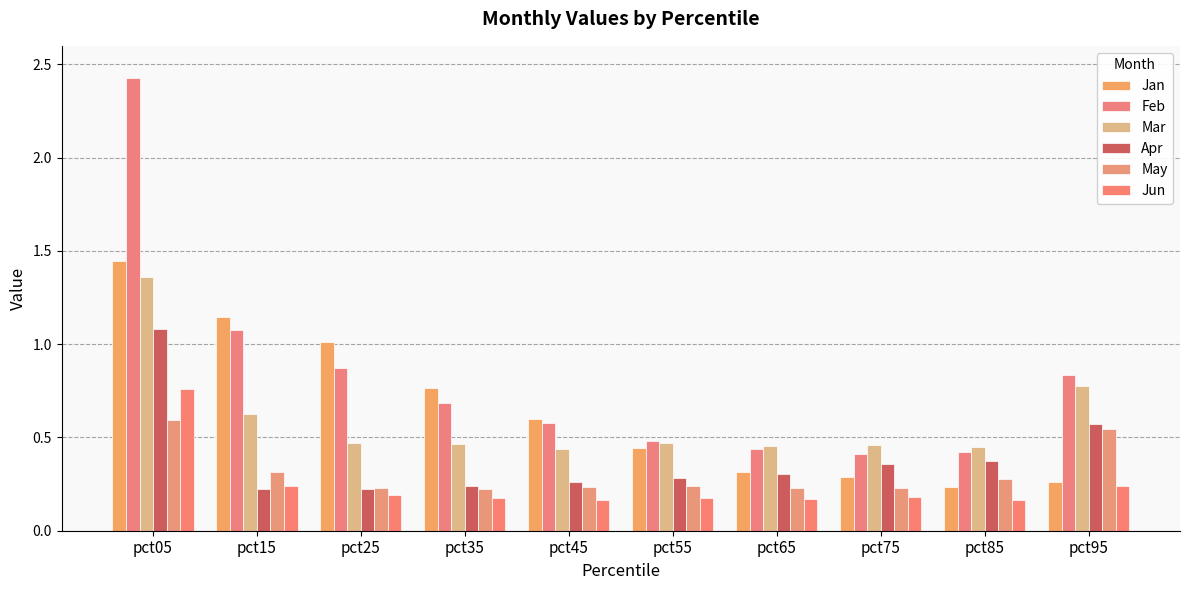

How many groups of bars are there?

10